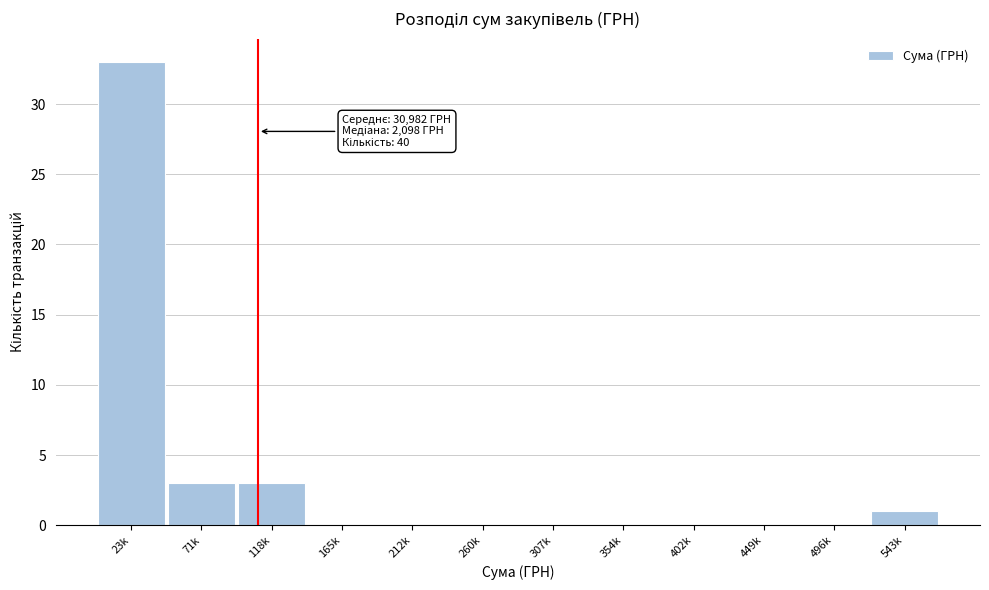

Reading right to left, list all the values displayed in this chart.

543k=1	496k=0	449k=0	402k=0	354k=0	307k=0	260k=0	212k=0	165k=0	118k=3	71k=3	23k=33